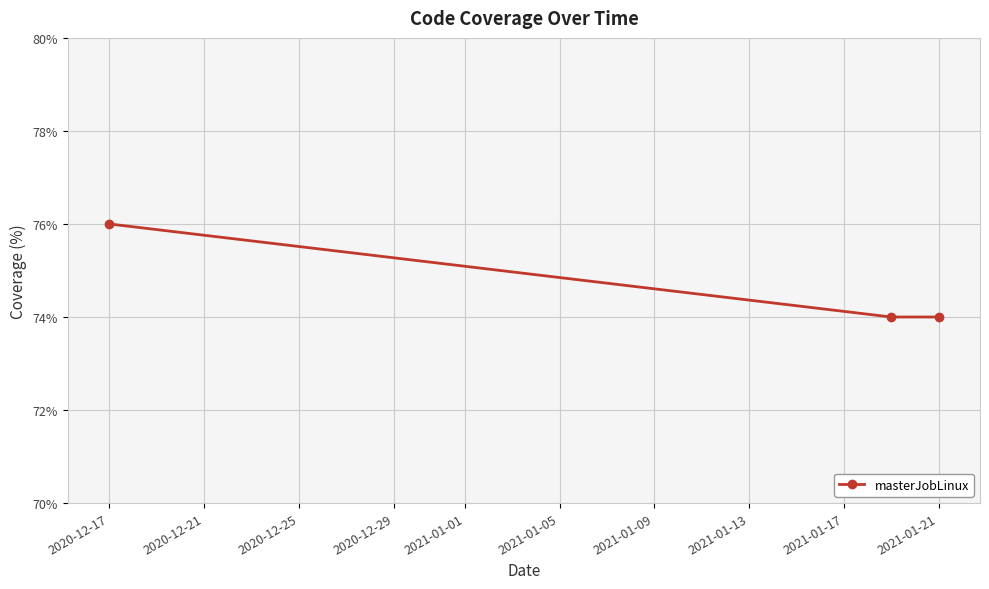

Is this an area chart (filled region under the line)?

No